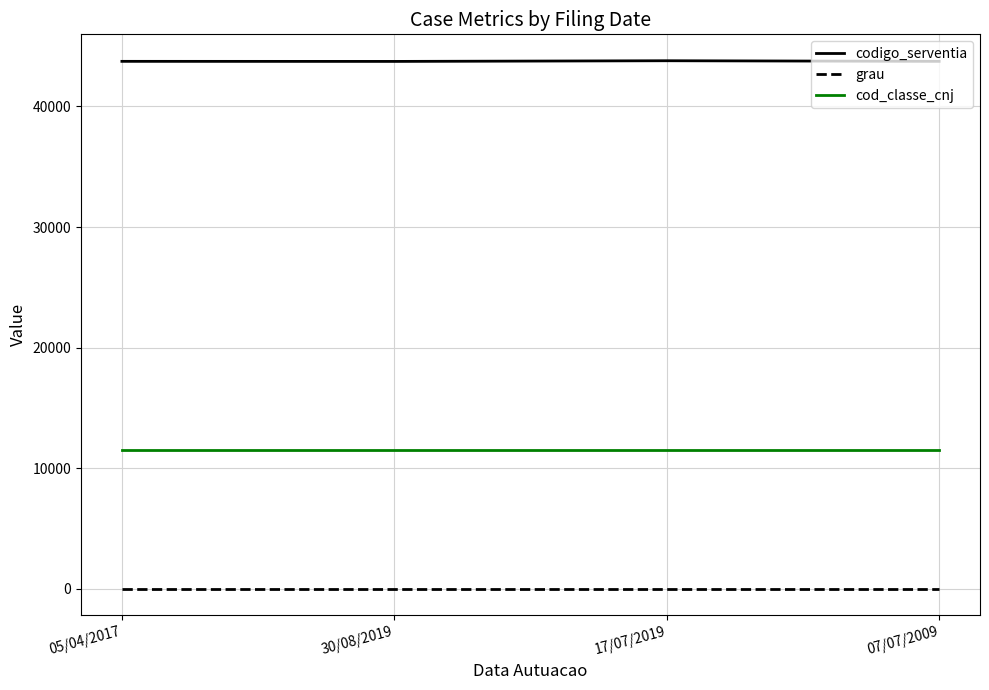

Which series has the largest total across all categories?

codigo_serventia